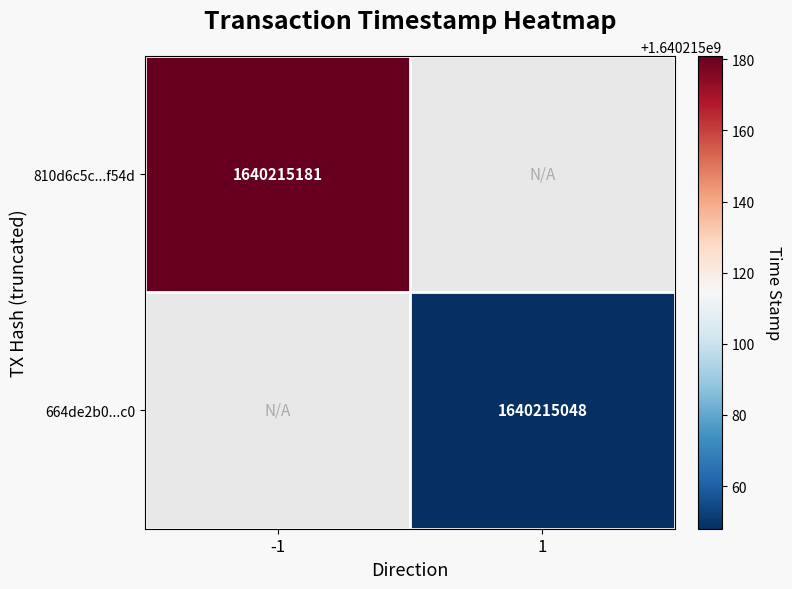

Rank the series by their maximum value, from lowest to highest.

664de2b015ab87fcb0a7e93f386501142d652c0, 810d6c5c1d31f197636d514ebbec7deef01f54d